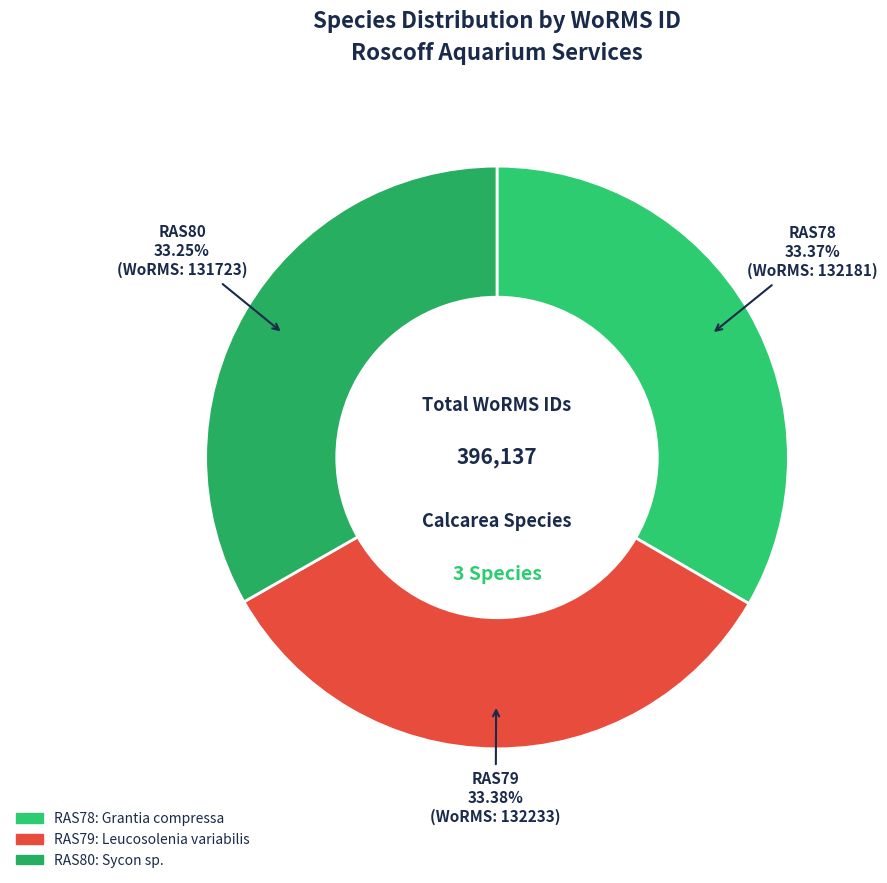

Do RAS80 and RAS79 together represent more than half of the pie?

Yes